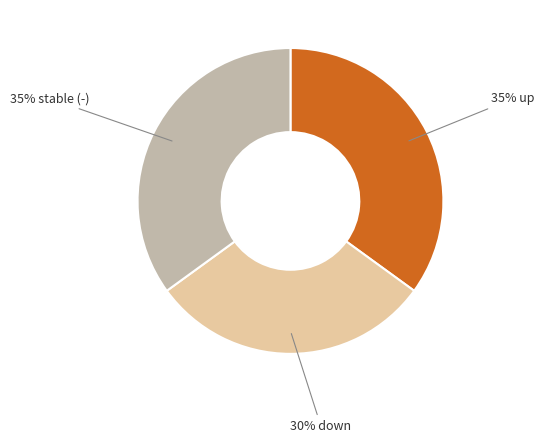

To the nearest percent, what is the difference between the largest and smallest slice percentages?

5%